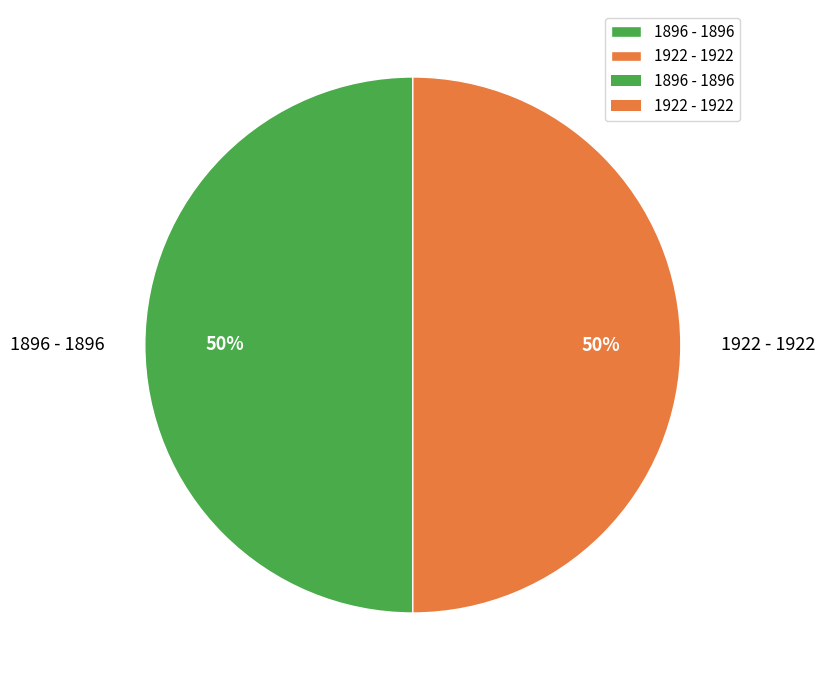

To the nearest percent, what portion does 1896 - 1896 represent?

50%